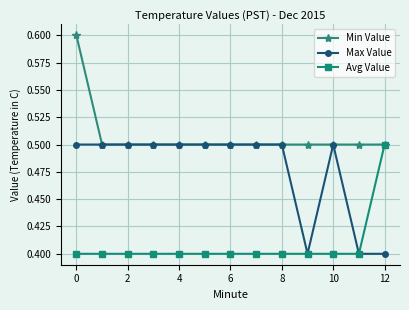

What is the value of the Avg Value point at the 2nd from the left?

0.4